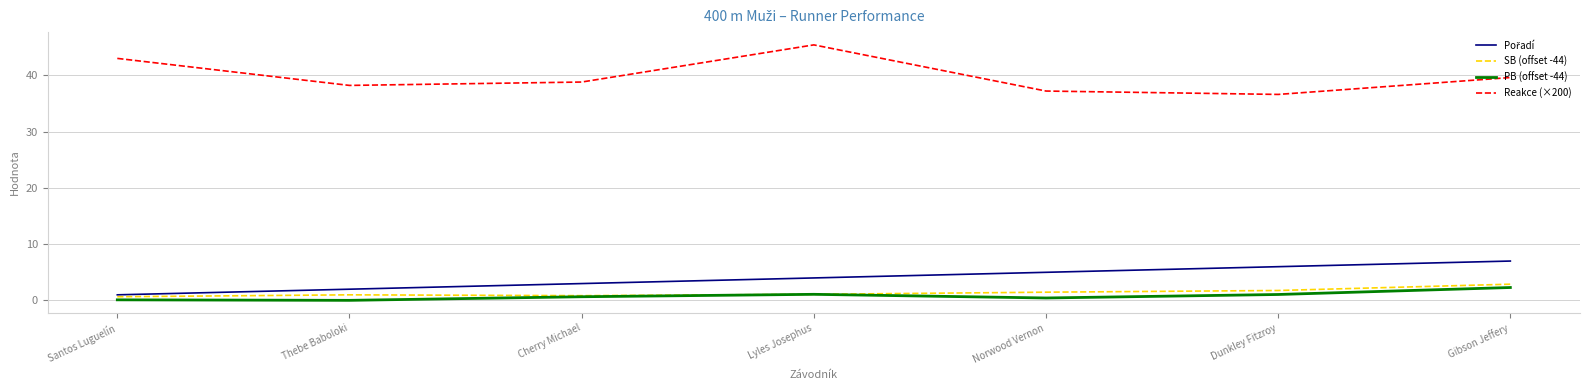

Where is the first local maximum for PB (offset -44)?

Lyles Josephus